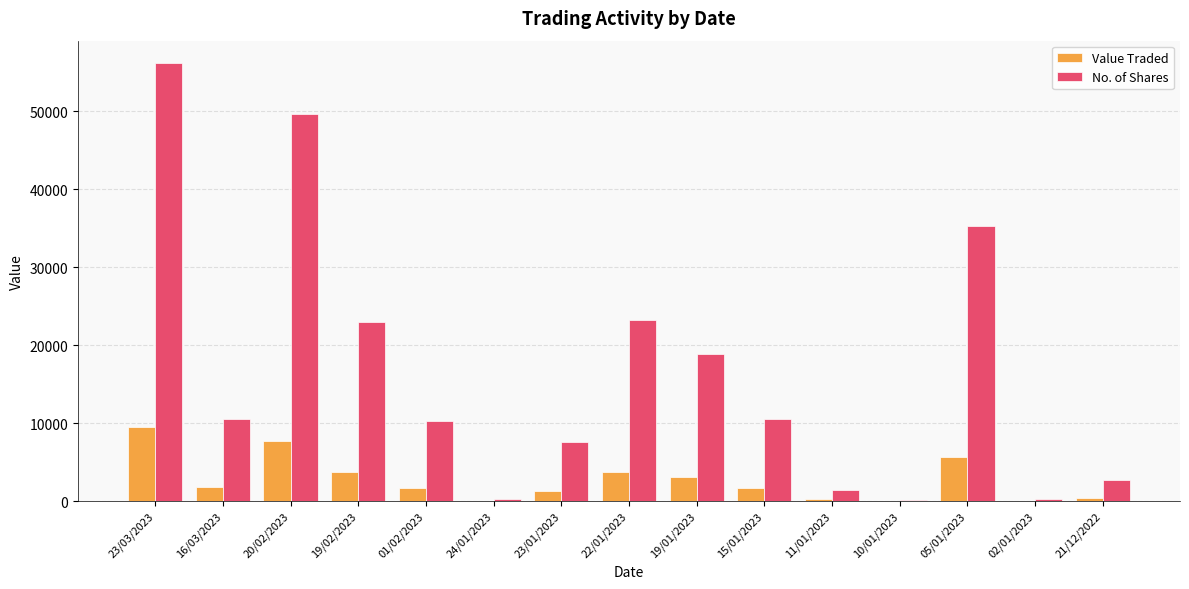

The value of No. of Shares at 20/02/2023 is 78637. True or false?

False